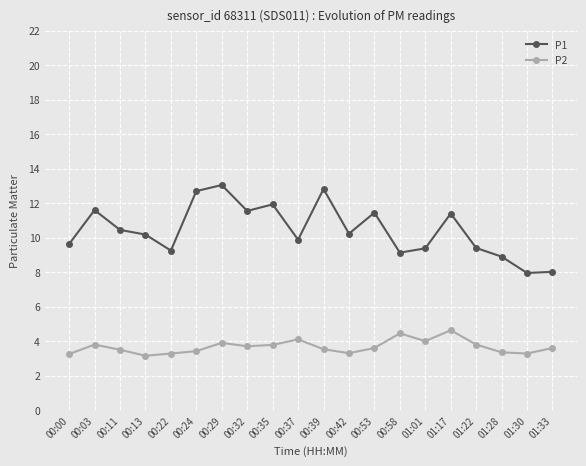

What is the highest value of the P2 series?

4.6